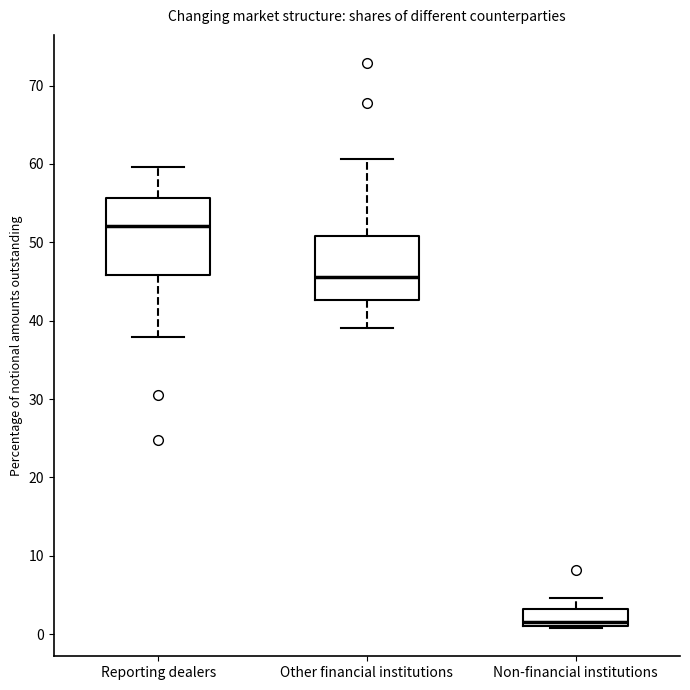

Comparing the boxes themselves (not the whiskers), which one is the tallest?

Reporting dealers